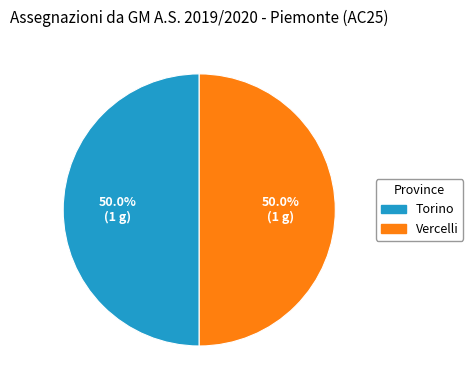

How many slices are in this pie chart?

2